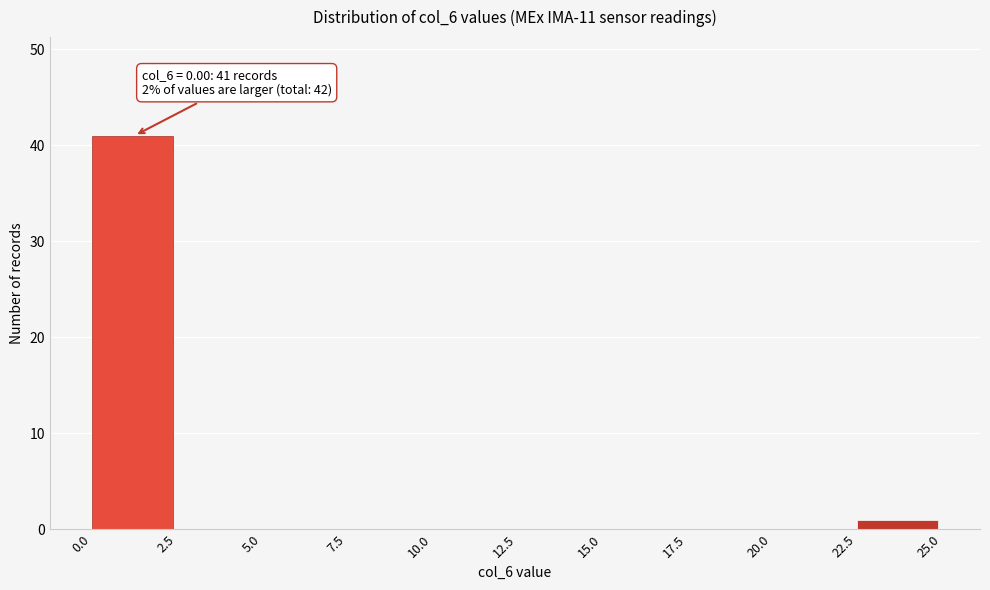

Over which range of the x-axis is the bar tallest?

0.0 to 2.5